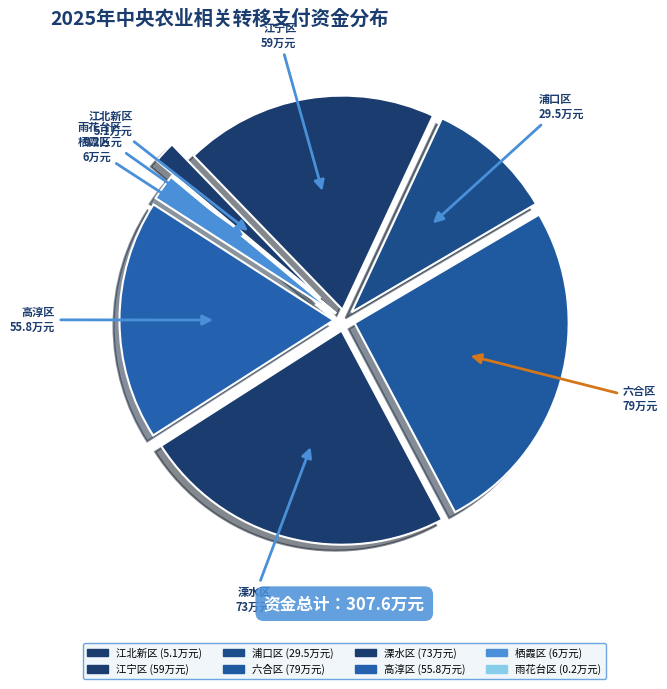

Is there any slice that represents more than half of the pie?

No